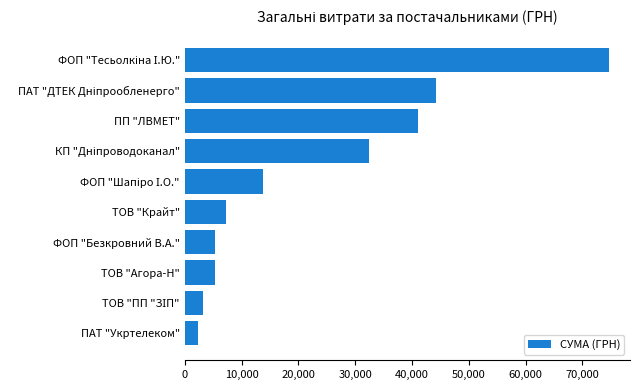

What is the greatest value displayed?

74656.2